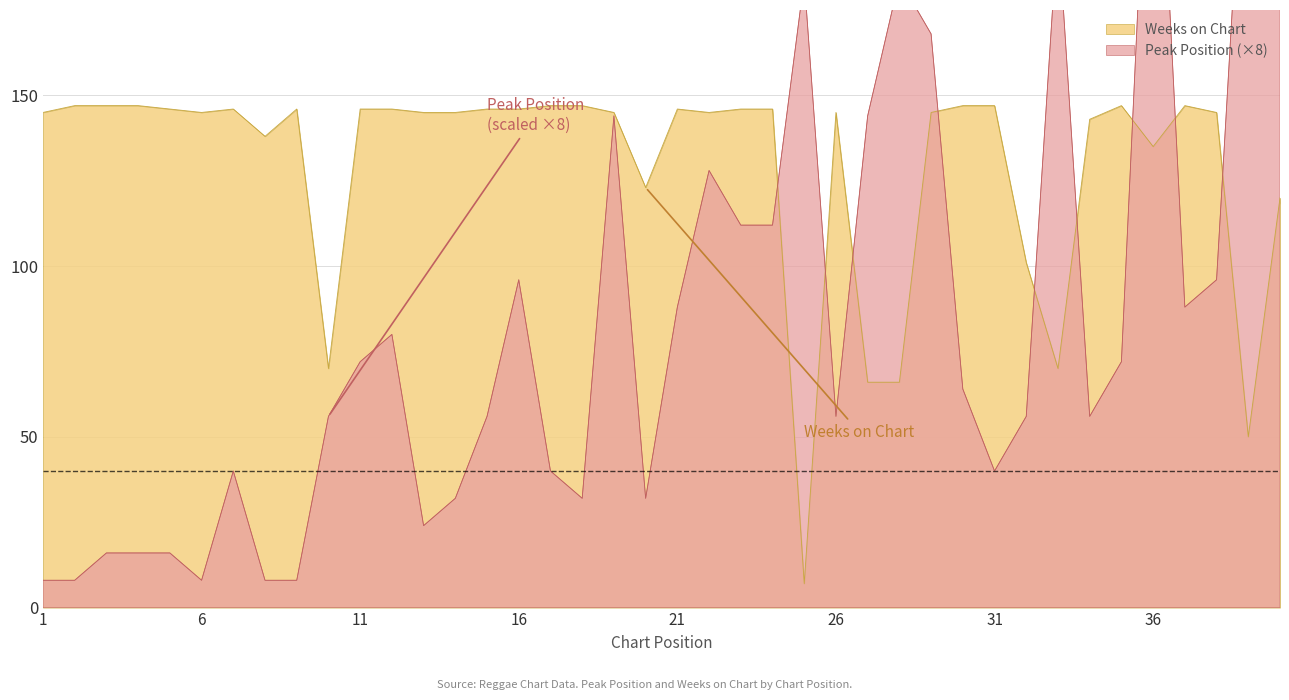

How many intersections are there between Peak Position and Weeks on Chart?

9